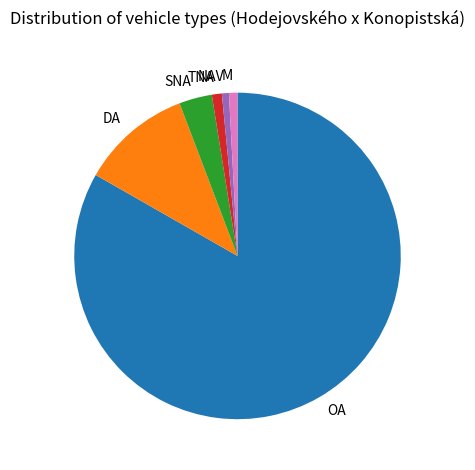

Do NAV and SNA together represent more than half of the pie?

No